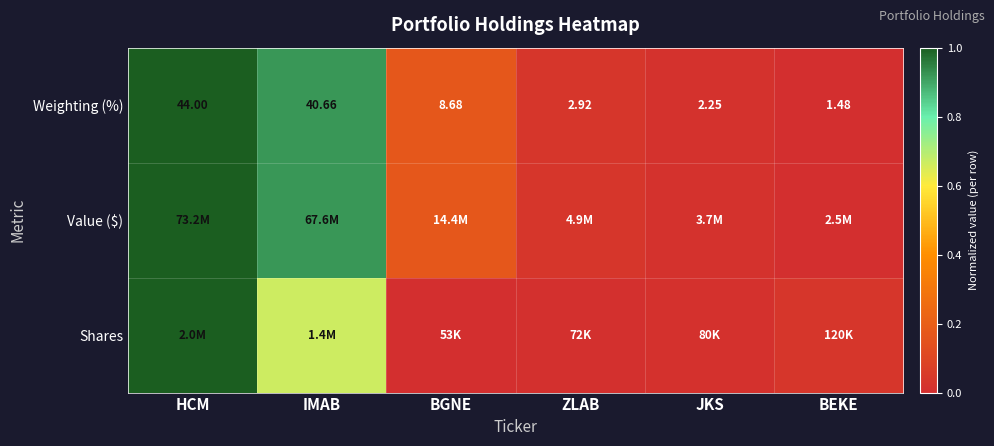

List the labels in order of Weighting (%) value, smallest first.

BEKE, JKS, ZLAB, BGNE, IMAB, HCM